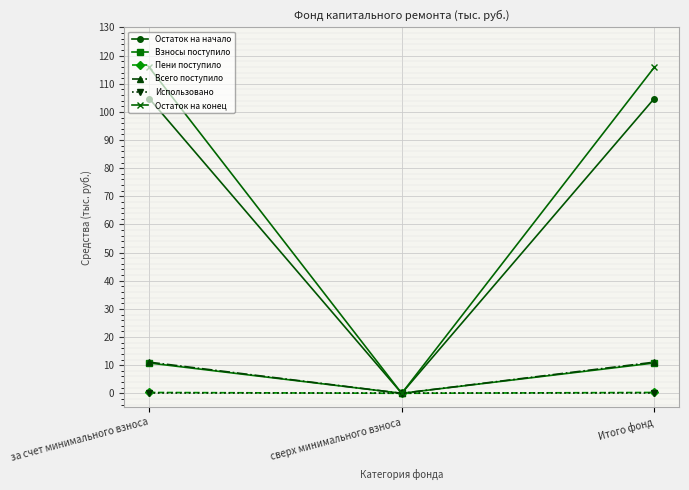

How many values in the Всего поступило series exceed 11?

2